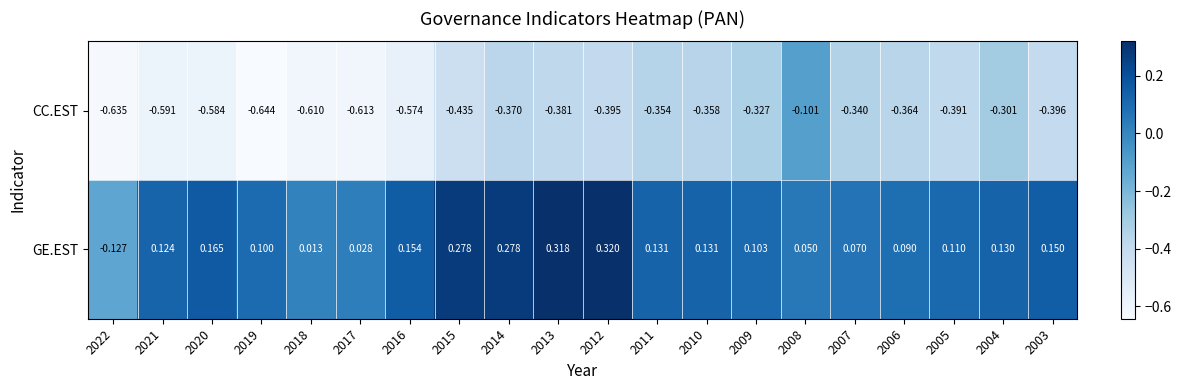

Which series has the largest range (max minus min)?

CC.EST